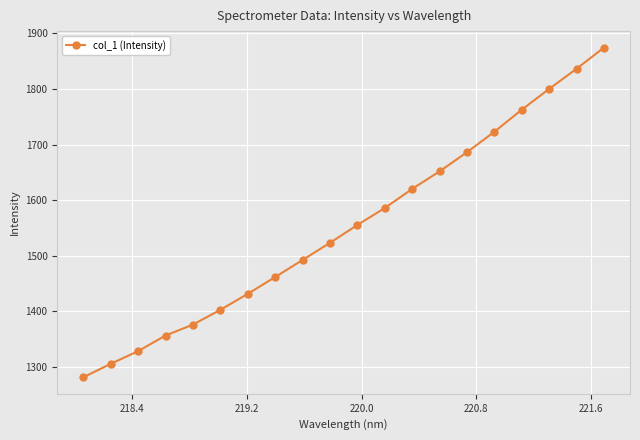

What is the value of the 10th point from the left?

1523.3